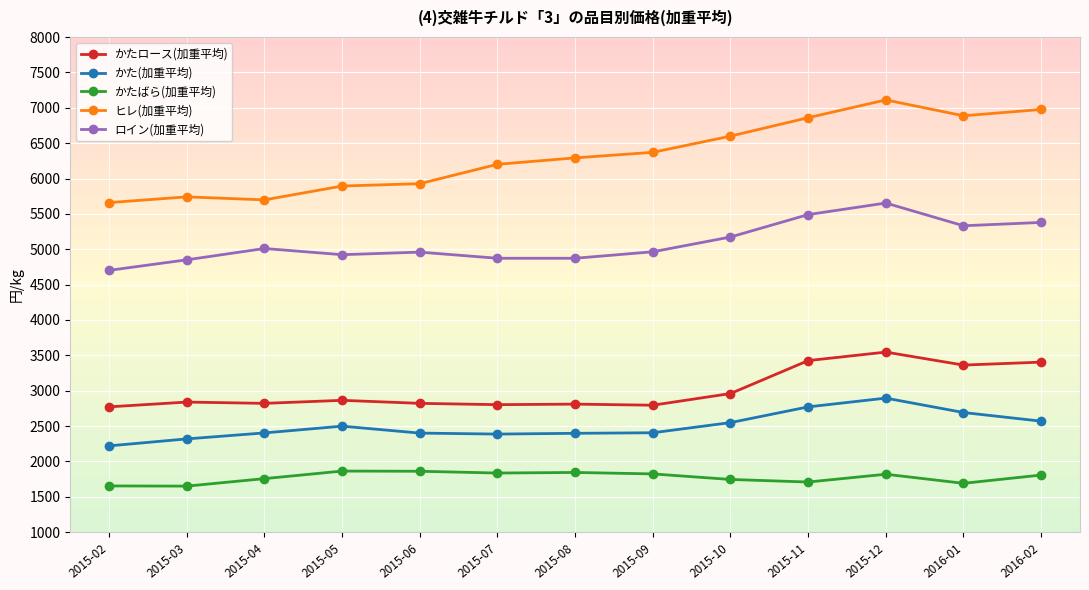

Which label corresponds to the largest value in the chart?

2015-12